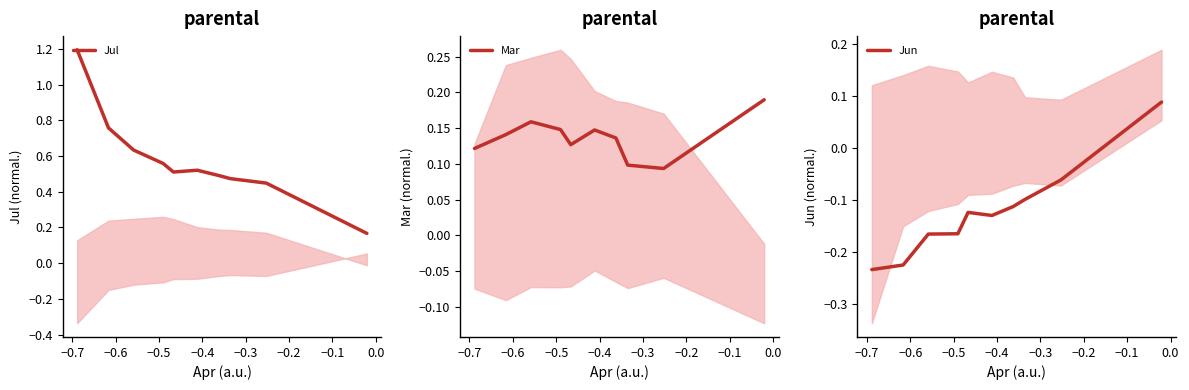

What is the total value across all series at −0.4?

0.5